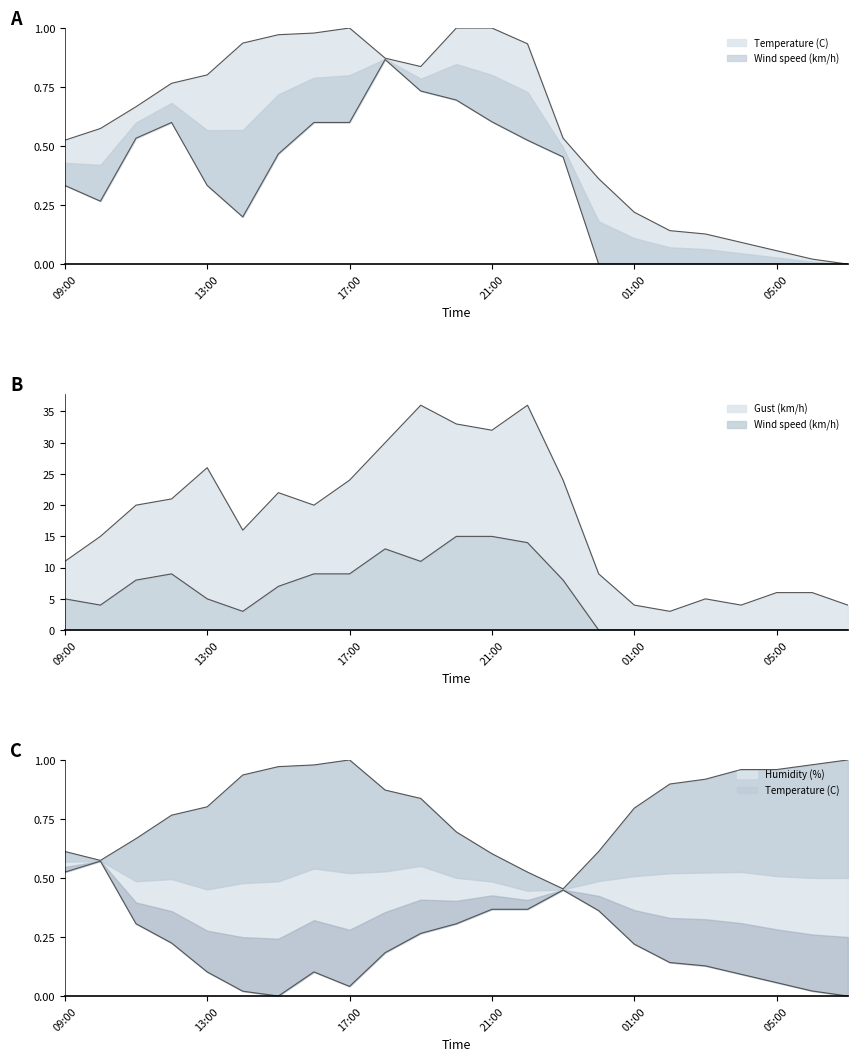

How many lines are shown in the chart?

2